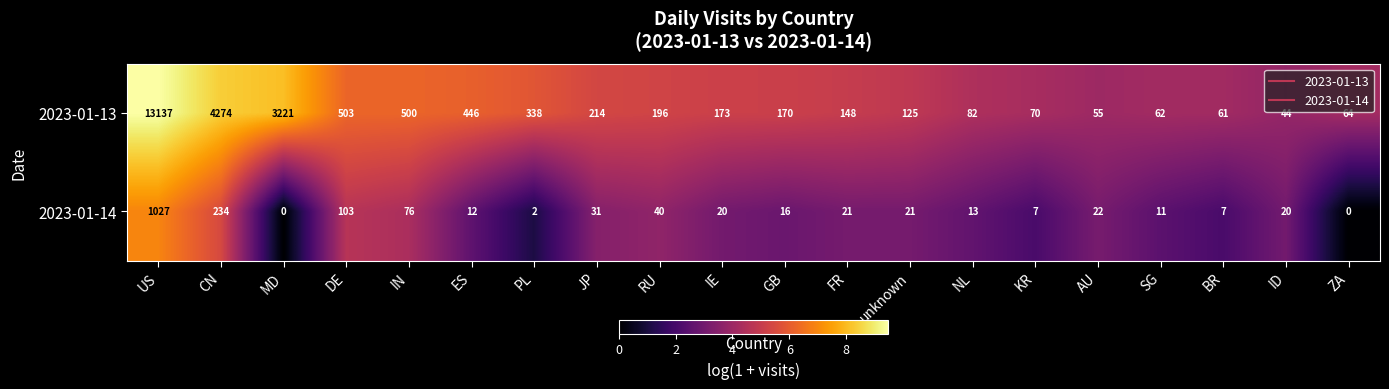

What is the average value of the 2023-01-14 series?

84